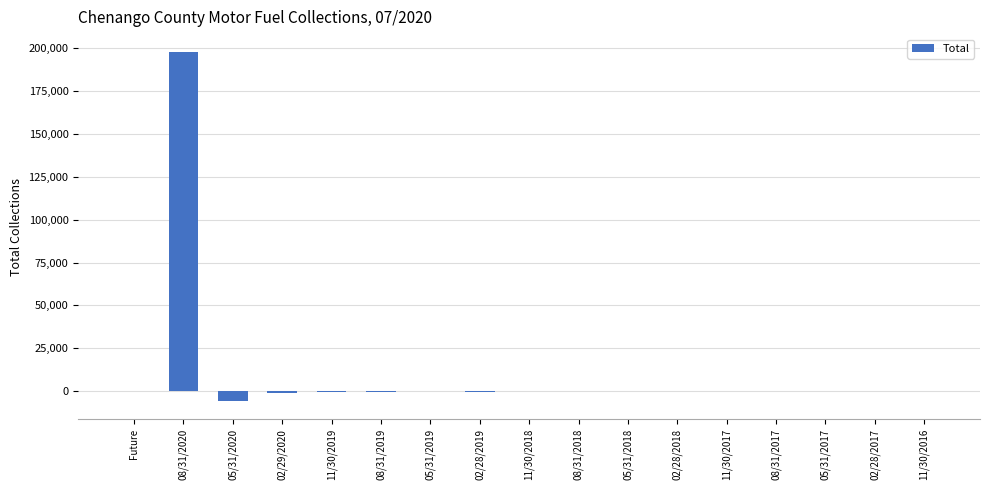

What is the sum of all values?

189663.2